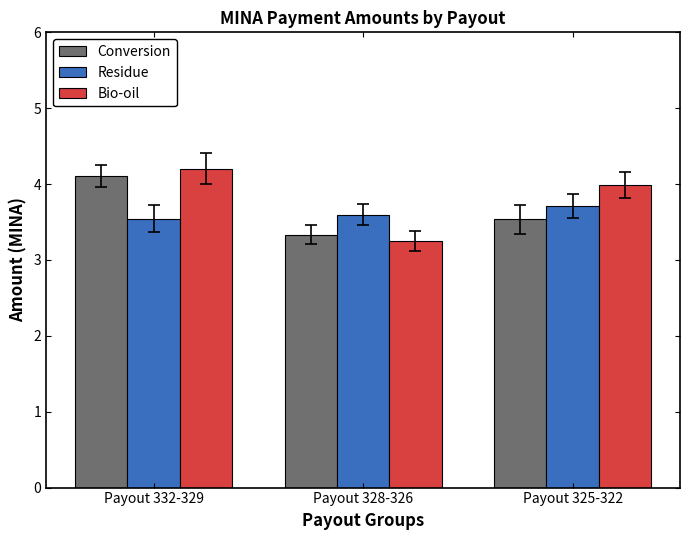

What is the difference between the maximum and minimum values in the Conversion series?

0.8